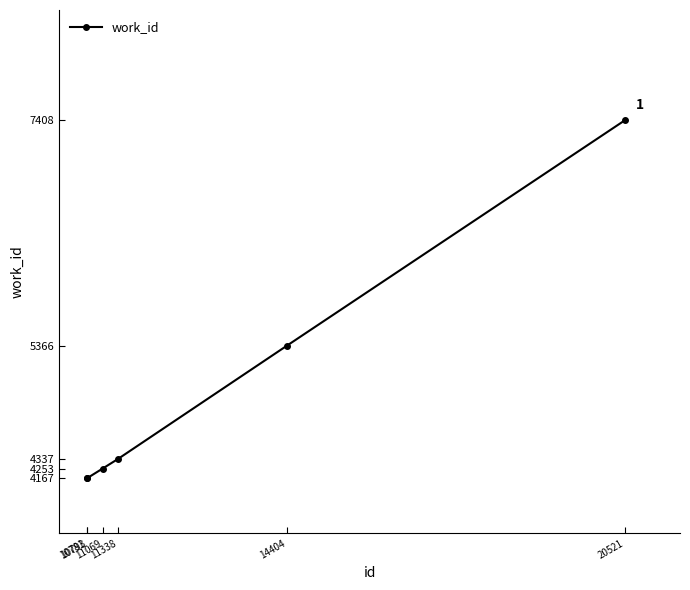

What is the greatest value displayed?

7408